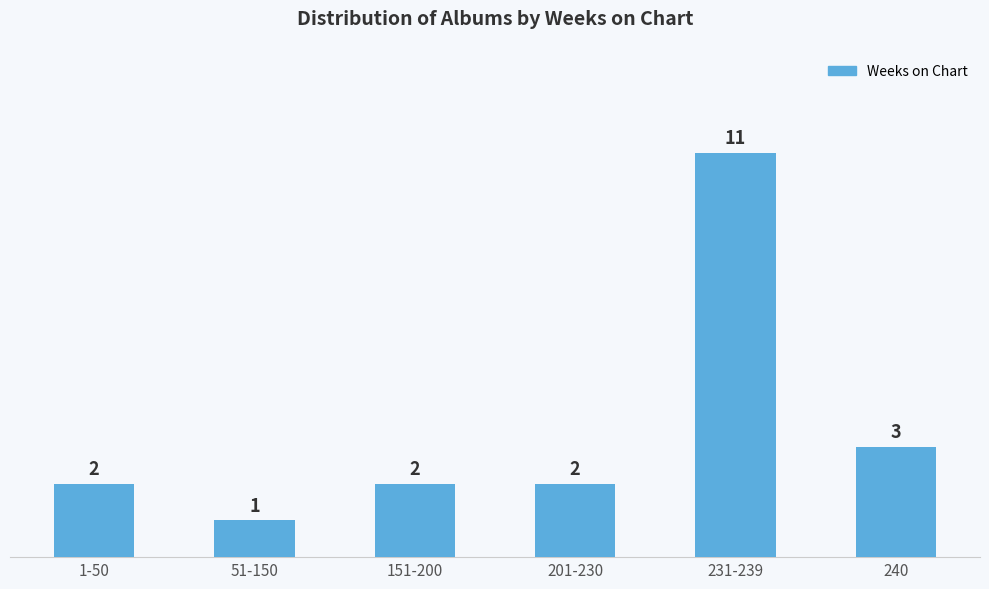

Is it true that the value at 231-239 is 11?

True